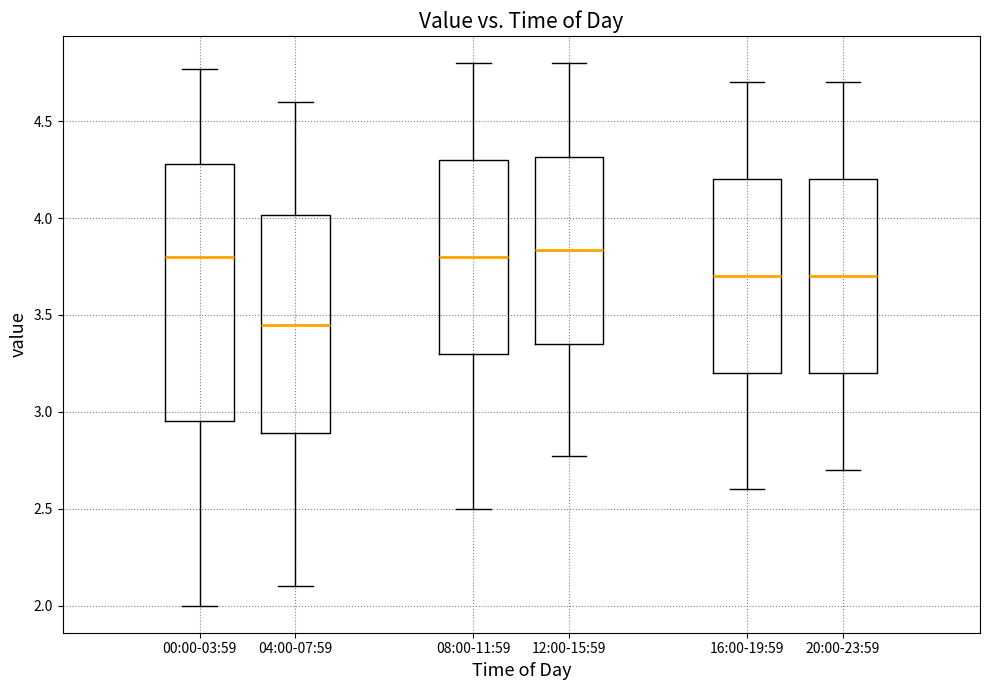

Reading left to right, transcribe this box plot: for each box, give where its median line is, the range the box spans, and where its two whiskers end, as read against the y-axis. The values are not printed on the chart, so give them approximately, as read against the axis.

00:00-03:59: median 3.80, box 2.95 to 4.30, whiskers 2.00 to 4.75
04:00-07:59: median 3.45, box 2.90 to 4.00, whiskers 2.10 to 4.60
08:00-11:59: median 3.80, box 3.30 to 4.30, whiskers 2.50 to 4.80
12:00-15:59: median 3.85, box 3.35 to 4.30, whiskers 2.75 to 4.80
16:00-19:59: median 3.70, box 3.20 to 4.20, whiskers 2.60 to 4.70
20:00-23:59: median 3.70, box 3.20 to 4.20, whiskers 2.70 to 4.70